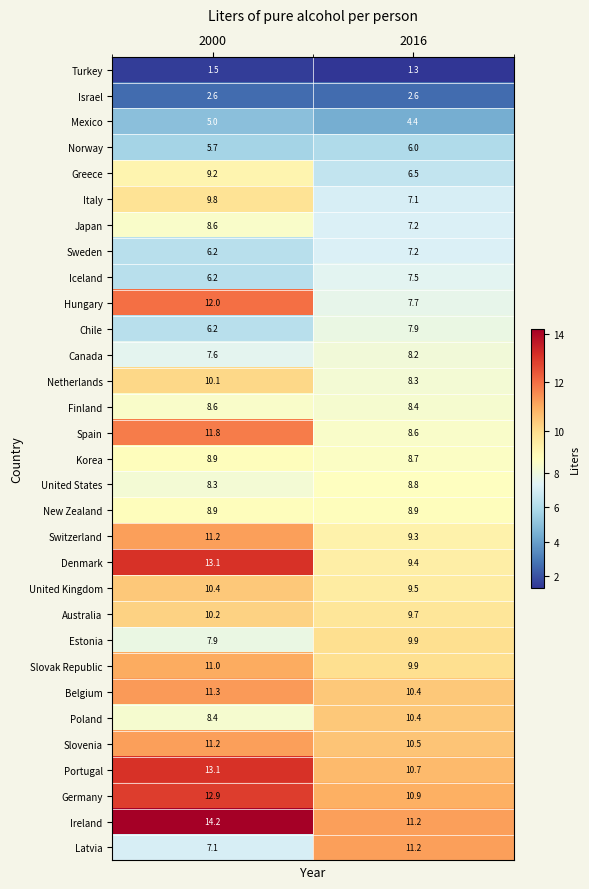

Is the value of Sweden at 2000 greater than the value of Canada at 2016?

No